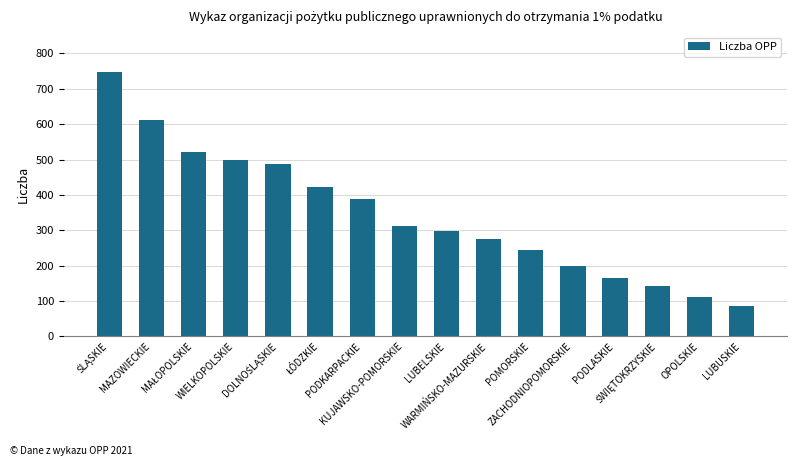

What is the value of the 1st bar from the left?

748